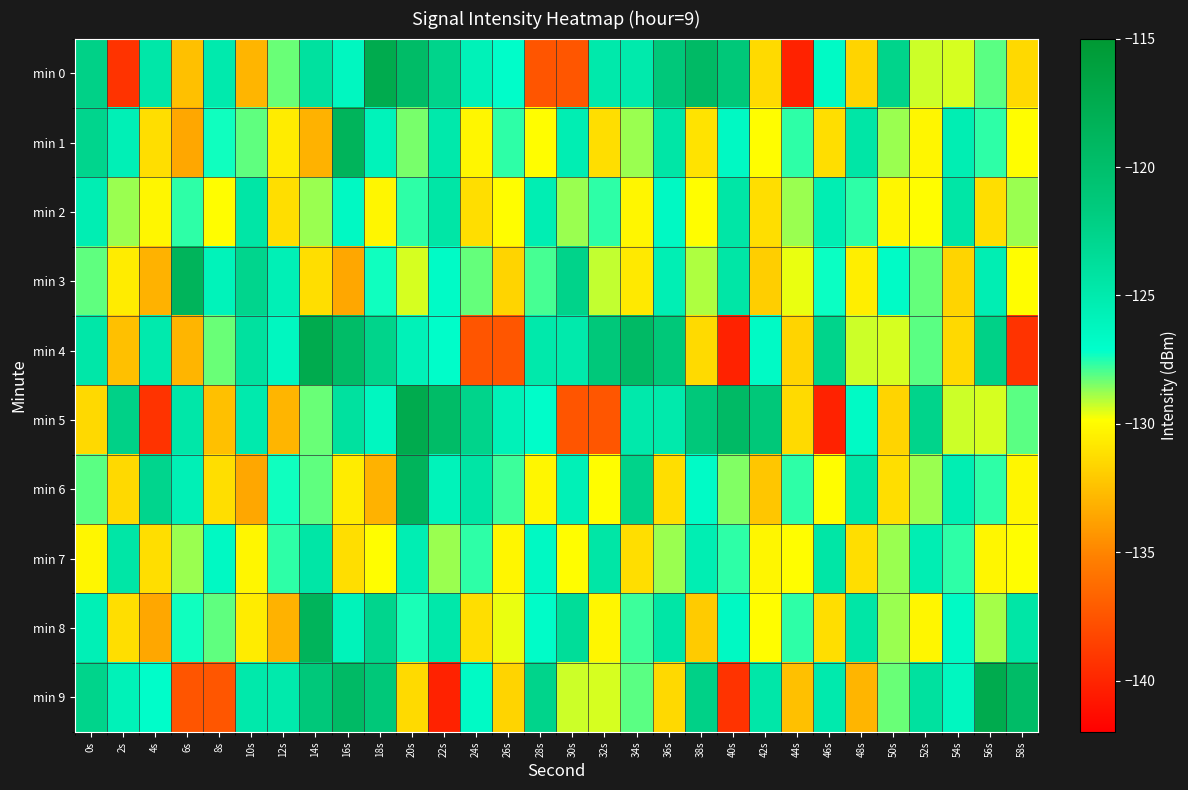

At which category does the chart reach its minimum across all series?

44s